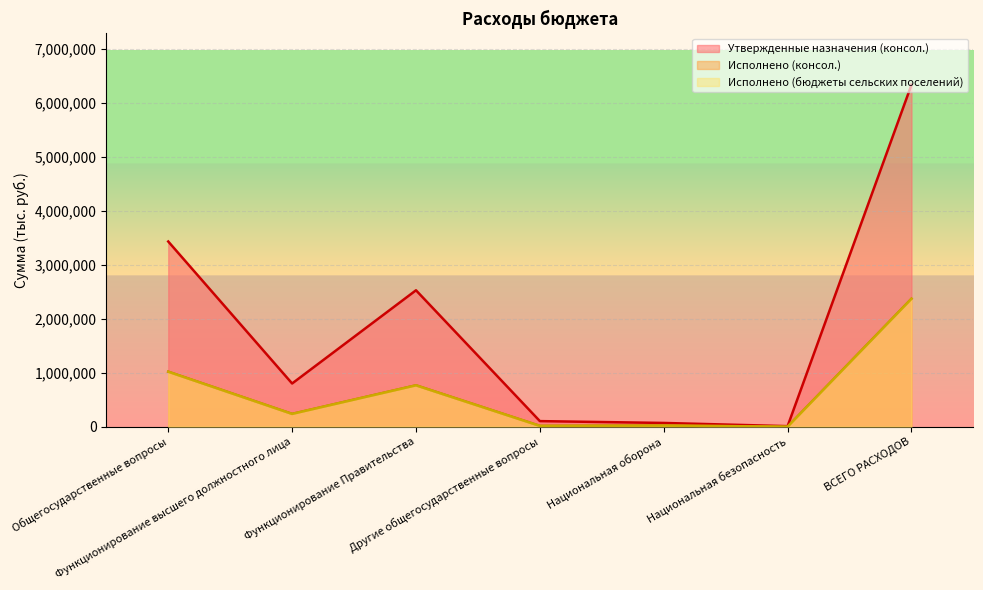

What is the label of the 1st point from the left?

Общегосударственные вопросы